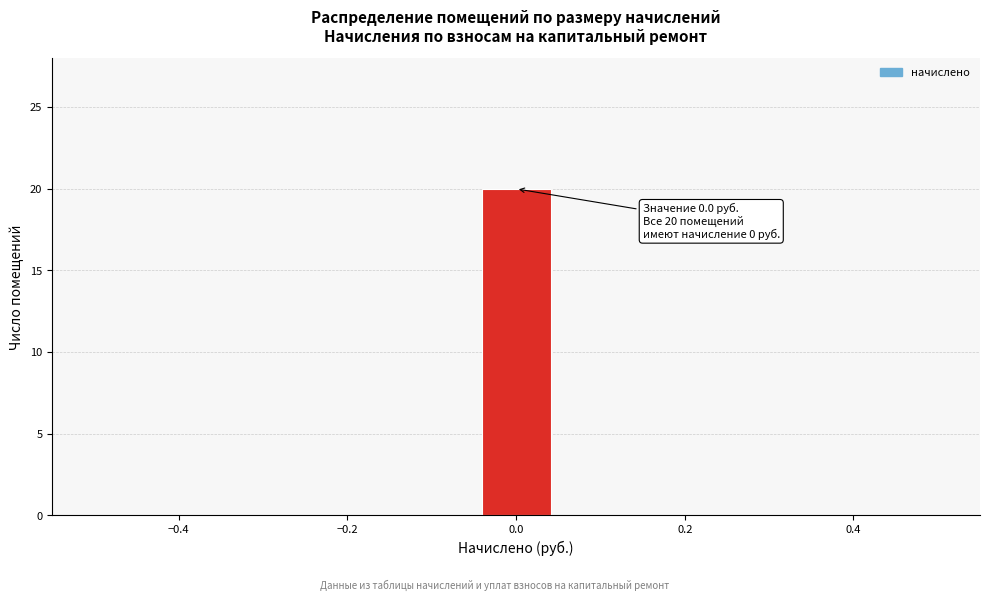

Which range on the x-axis has the tallest bar?

-0.04 to 0.04